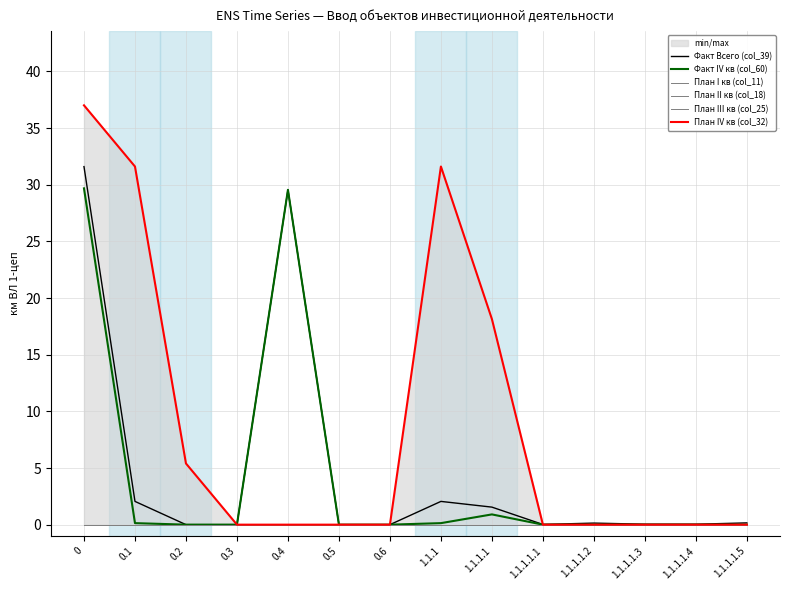

Between 0.4 and 1.1.1.1.4, which series saw the biggest shift?

Факт IV кв (col_60)